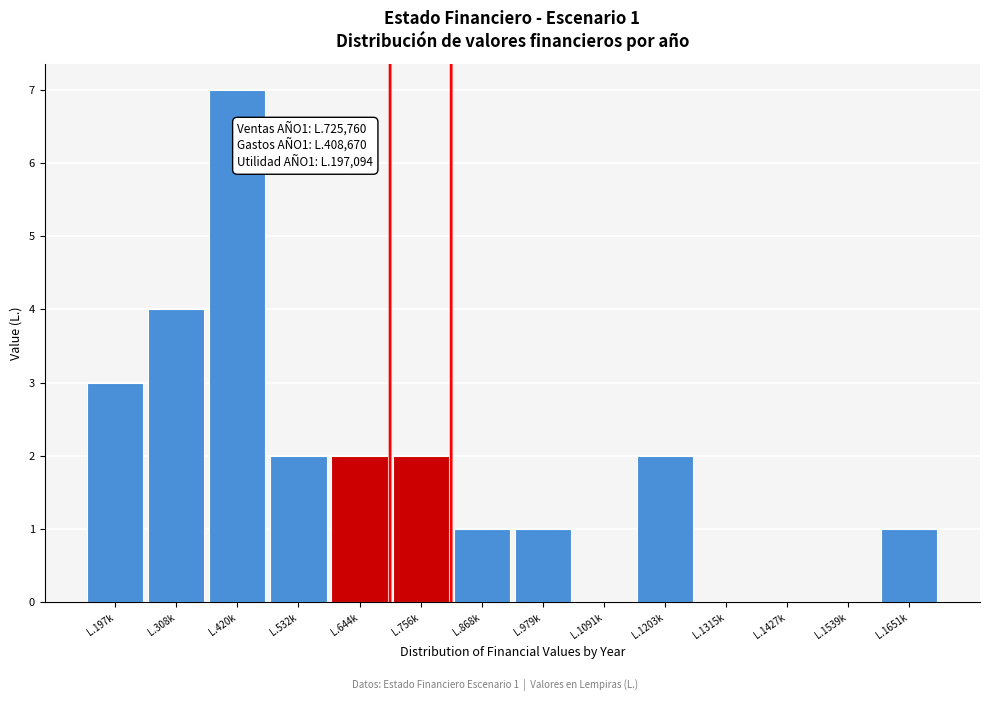

Reading left to right, what are all the values shown in this chart?

L.197k=3	L.308k=4	L.420k=7	L.532k=2	L.644k=2	L.756k=2	L.868k=1	L.979k=1	L.1091k=0	L.1203k=2	L.1315k=0	L.1427k=0	L.1539k=0	L.1651k=1